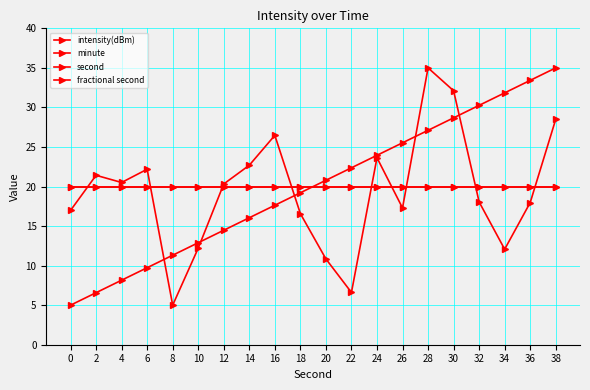

Reading left to right, transcribe all the data shown in this chart.

intensity(dBm): 0=17.0	2=21.4	4=20.5	6=22.2	8=5.0	10=12.2	12=20.3	14=22.7	16=26.5	18=16.6	20=10.8	22=6.6	24=23.6	26=17.3	28=35.0	30=32.1	32=18.1	34=12.1	36=18.0	38=28.5
minute: 0=20.0	2=20.0	4=20.0	6=20.0	8=20.0	10=20.0	12=20.0	14=20.0	16=20.0	18=20.0	20=20.0	22=20.0	24=20.0	26=20.0	28=20.0	30=20.0	32=20.0	34=20.0	36=20.0	38=20.0
second: 0=5.0	2=6.6	4=8.2	6=9.7	8=11.3	10=12.9	12=14.5	14=16.1	16=17.6	18=19.2	20=20.8	22=22.4	24=23.9	26=25.5	28=27.1	30=28.7	32=30.3	34=31.8	36=33.4	38=35.0
fractional second: 0=20.0	2=20.0	4=20.0	6=20.0	8=20.0	10=20.0	12=20.0	14=20.0	16=20.0	18=20.0	20=20.0	22=20.0	24=20.0	26=20.0	28=20.0	30=20.0	32=20.0	34=20.0	36=20.0	38=20.0